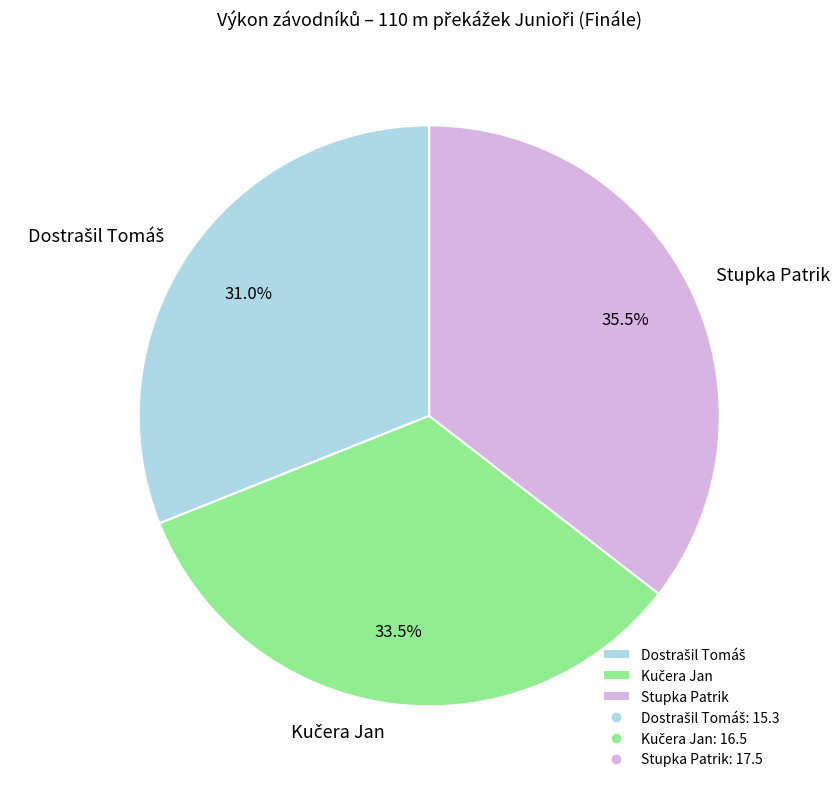

What percentage is NOT represented by Stupka Patrik?

64.5%